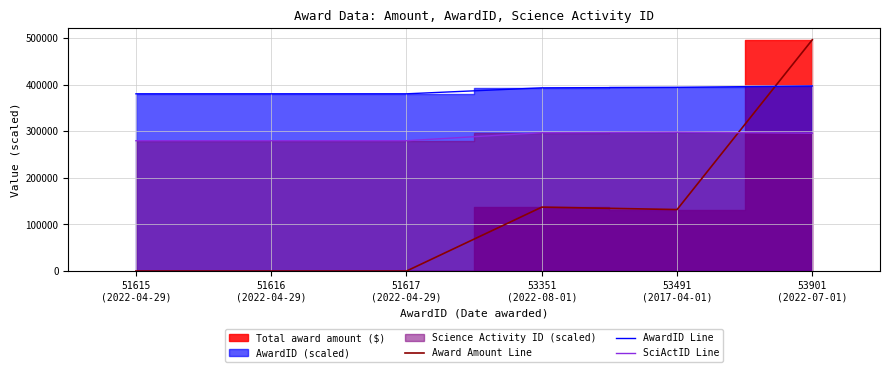

Reading right to left, list all the values displayed in this chart.

Award Amount Line: 496322.0	131921.0	137144.3	0.0	0.0	0.0
AwardID Line: 397057.6	394037.4	393006.1	380232.7	380225.3	380218.0
SciActID Line: 295844.5	297793.2	296763.2	279586.9	279586.9	279586.9